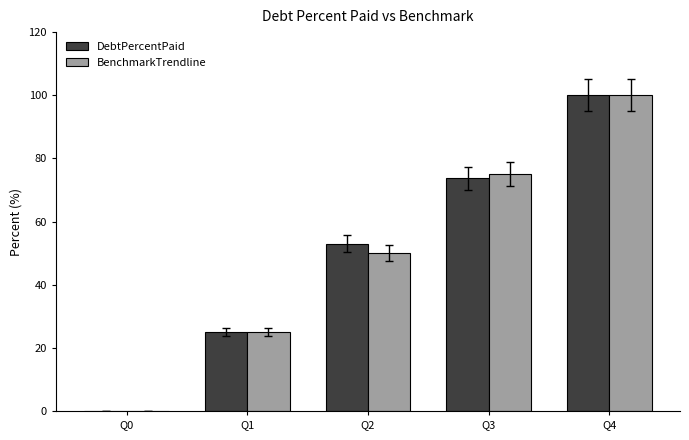

Is it true that DebtPercentPaid equals 73.7 at Q3?

True